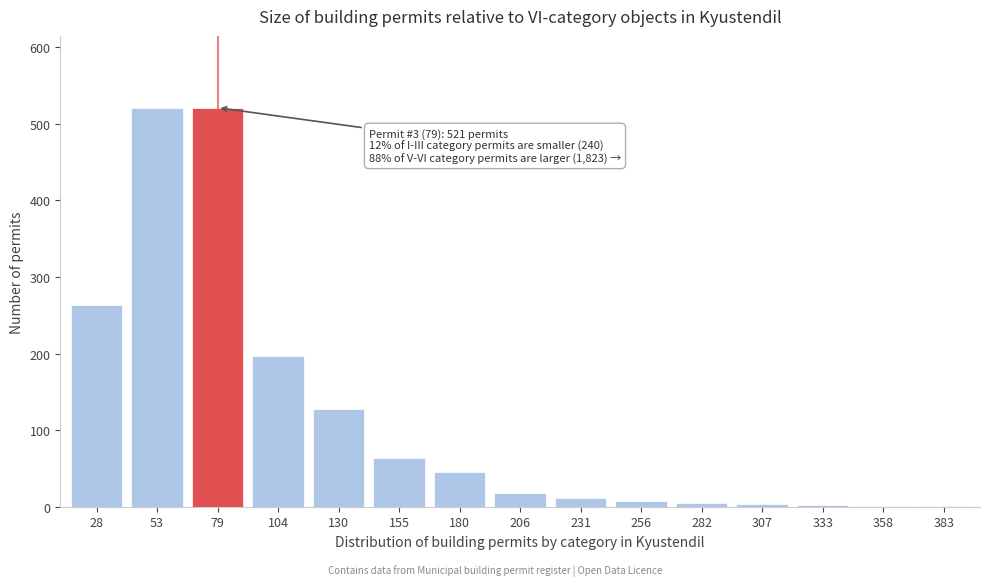

What is the sum of all values?

1787